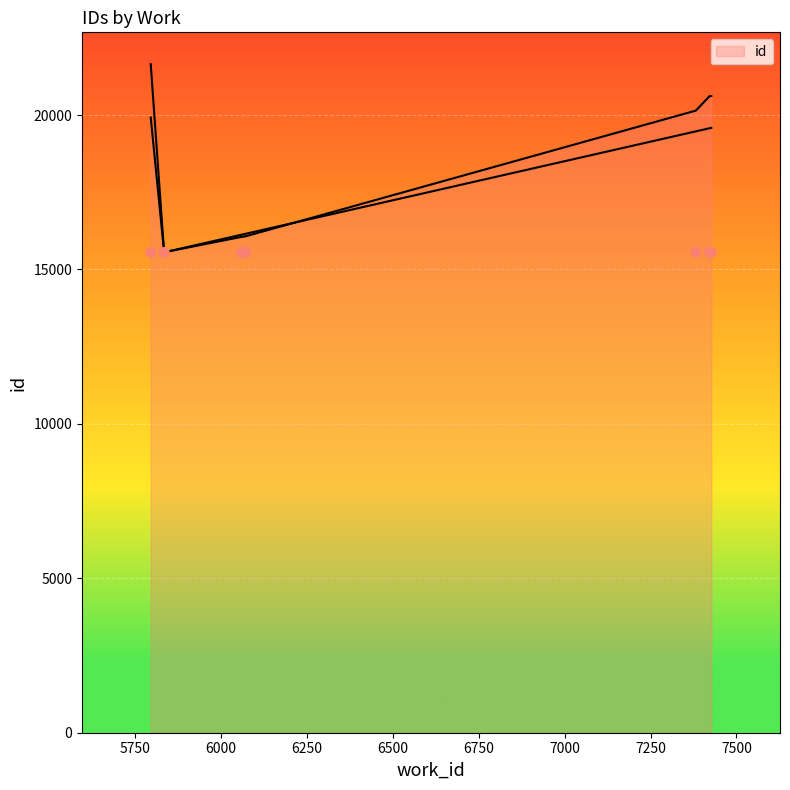

What is the change in value from 6071 to 7427?

+4543